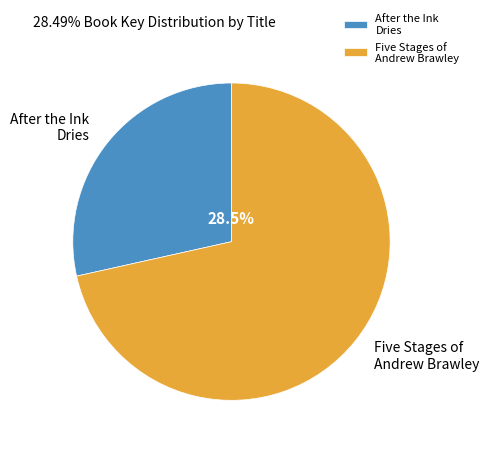

Which category accounts for the majority?

Five Stages of Andrew Brawley